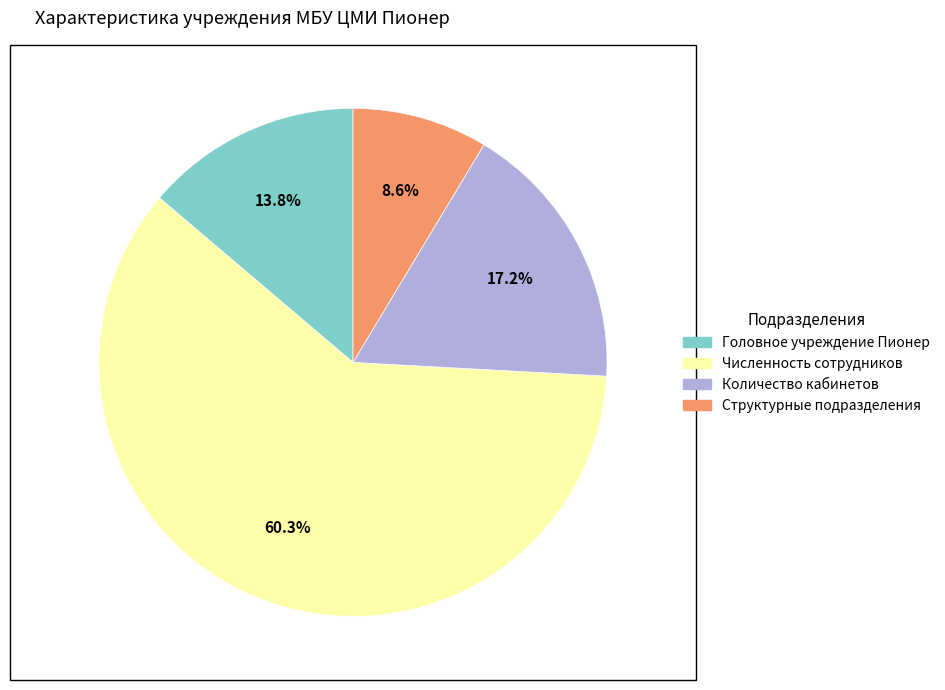

To the nearest percent, what is the difference between the Количество кабинетов and Структурные подразделения slice percentages?

9%